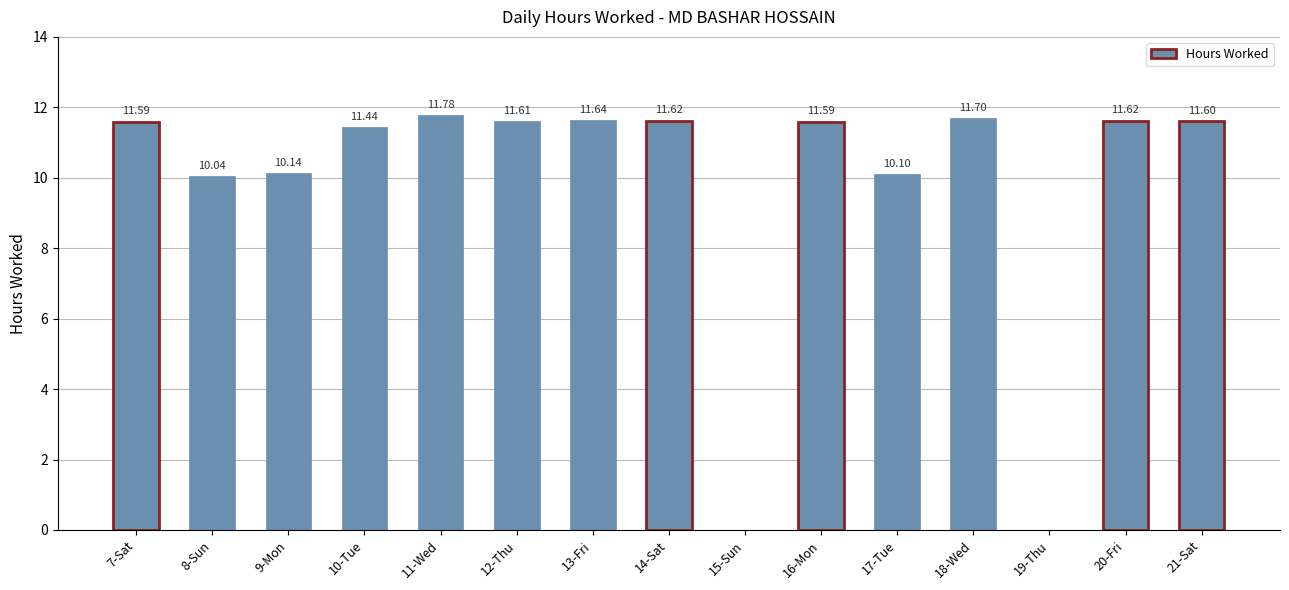

Are the bars horizontal?

No